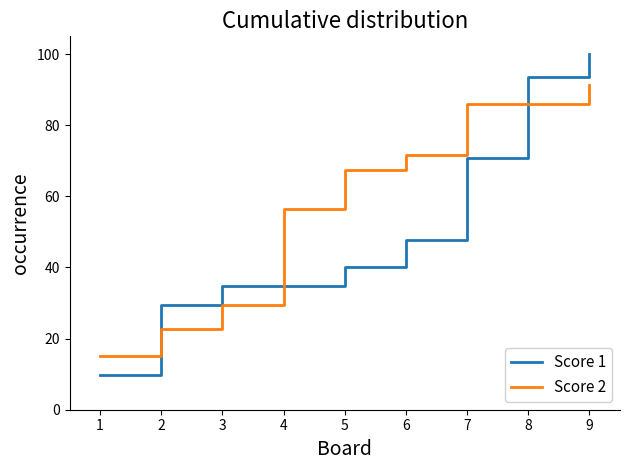

At 6, list the series in order from smallest to largest.

Score 1, Score 2